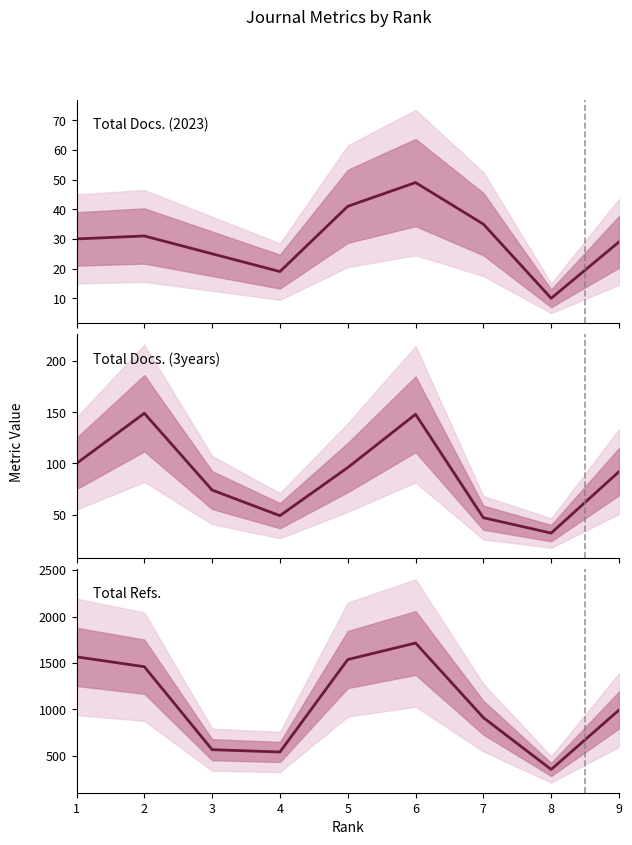

Is the value of Total Docs. (2023) at 6 greater than the value of Total Refs. at 1?

No